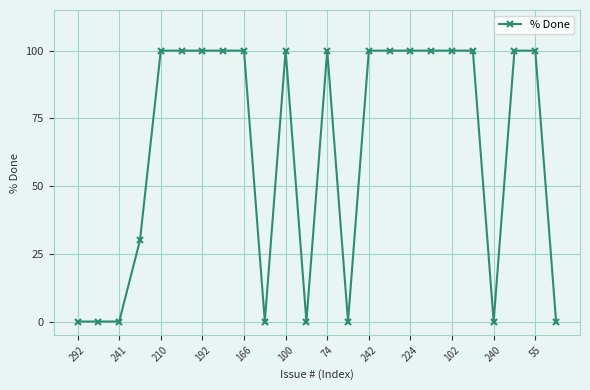

What is the sum of all values?

1530